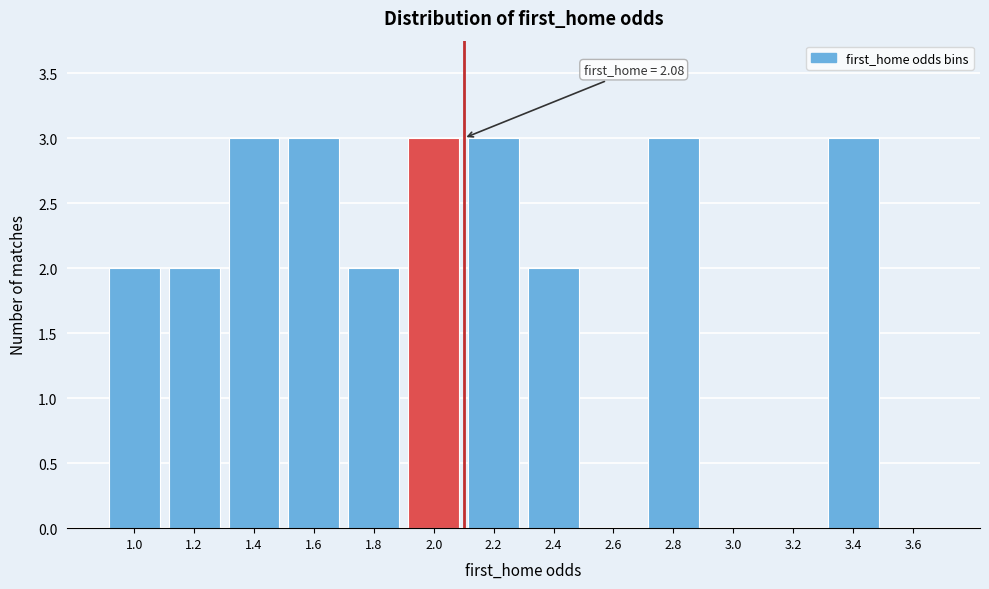

Reading left to right, what are all the values shown in this chart?

1.0=2	1.2=2	1.4=3	1.6=3	1.8=2	2.0=3	2.2=3	2.4=2	2.6=0	2.8=3	3.0=0	3.2=0	3.4=3	3.6=0